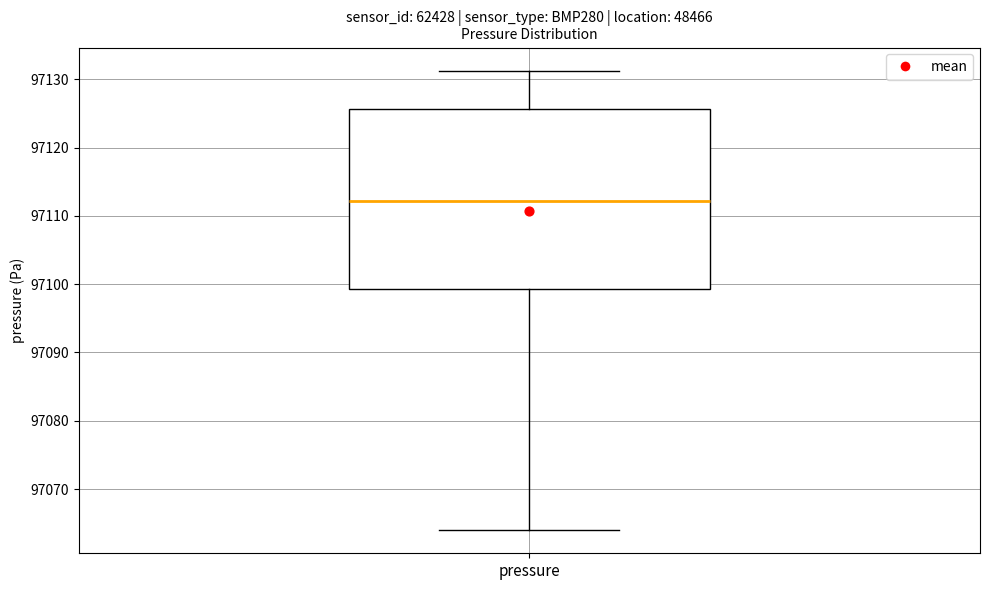

Read this box plot against the y-axis: the position of the median line, the range covered by the box, and the ends of both whiskers. The values are not printed on the chart, so give them approximately, as read against the axis.

median 97112, box 97099 to 97126, whiskers 97064 to 97131